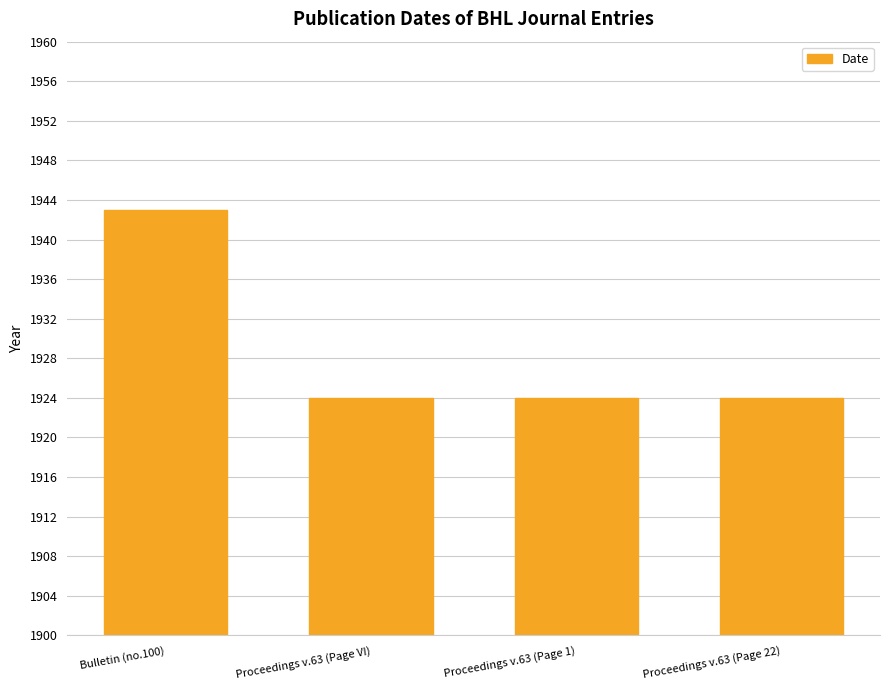

Reading left to right, list all the values displayed in this chart.

1943	1924	1924	1924